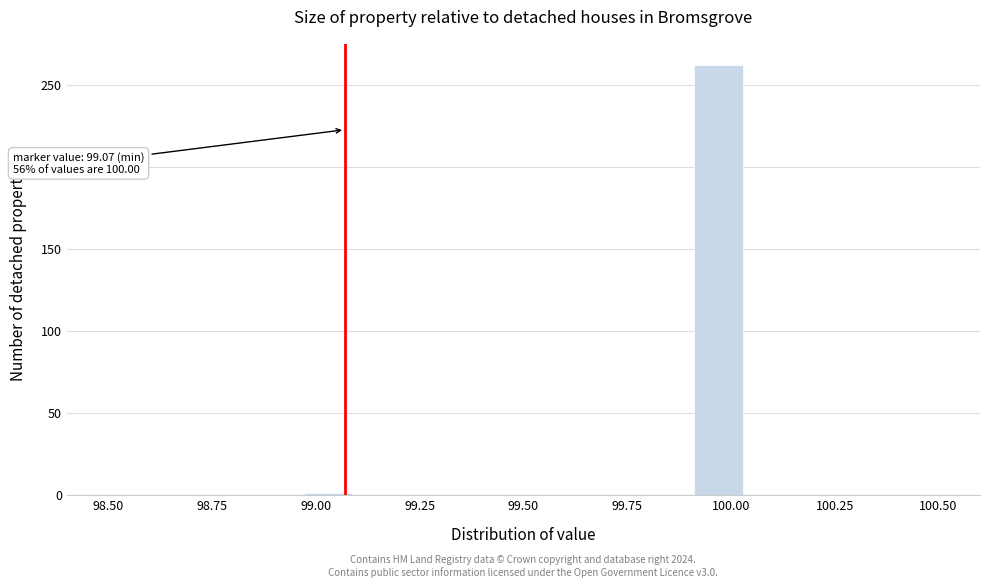

Read against the x-axis, roughly where is the centre of the tallest bar?

99.95